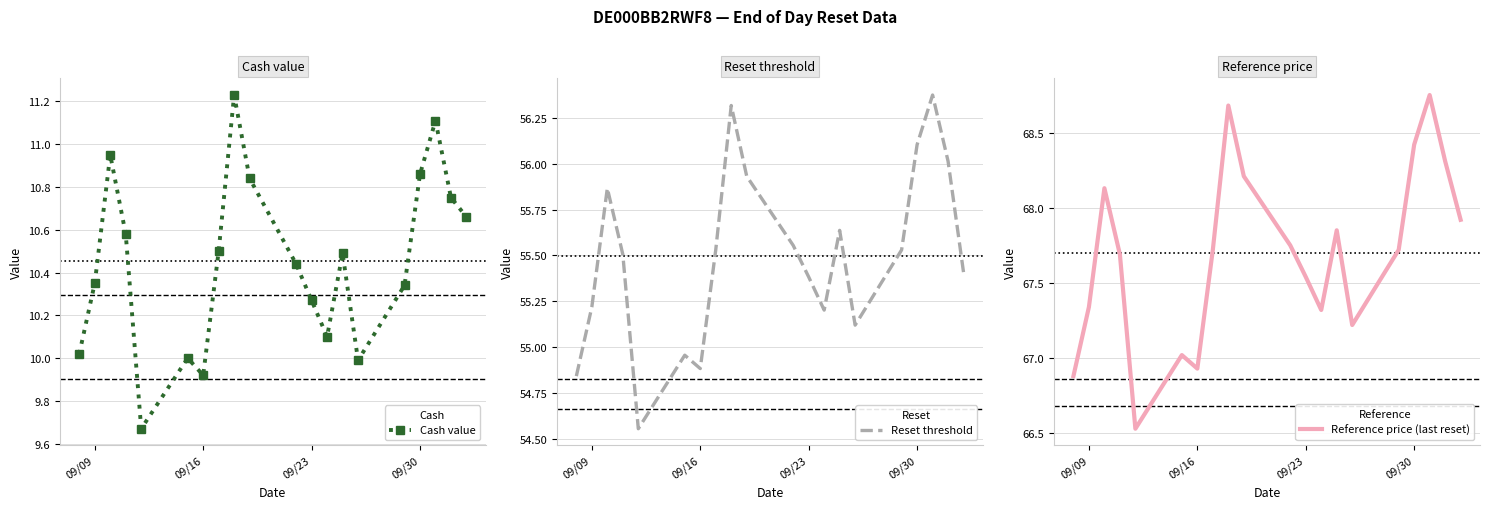

True or false: Cash value has more than 1 points higher than both neighbors.

True